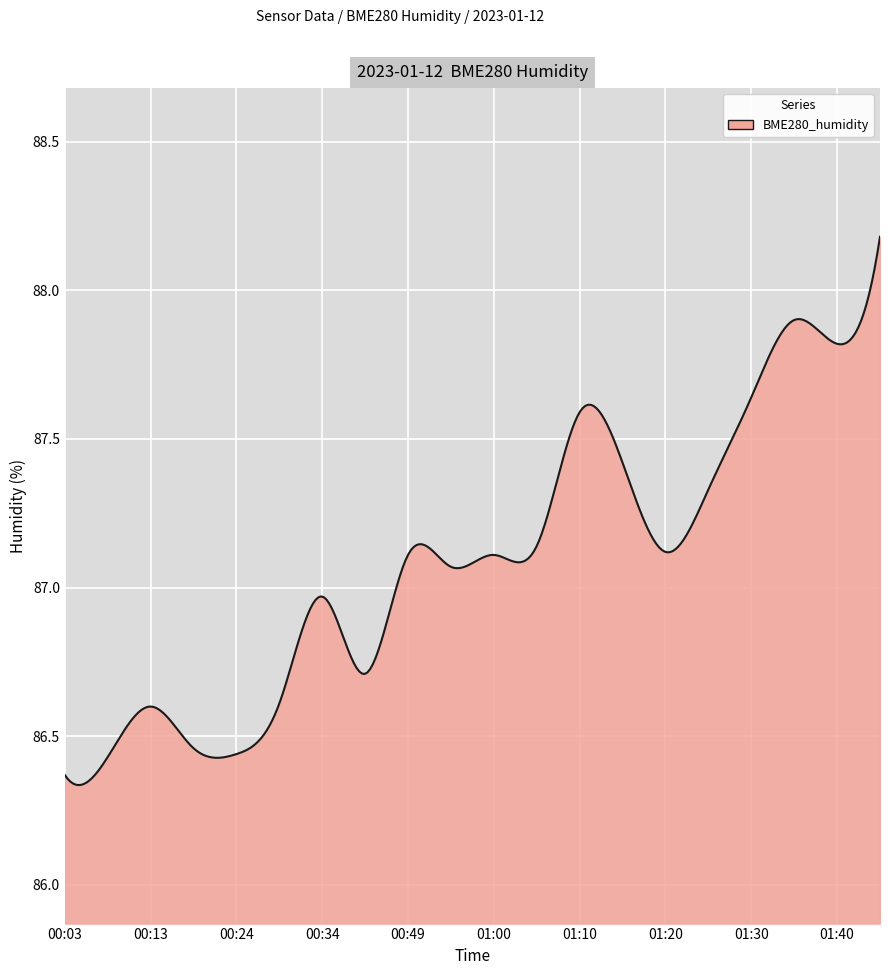

What is the difference between the maximum and minimum values?

1.8